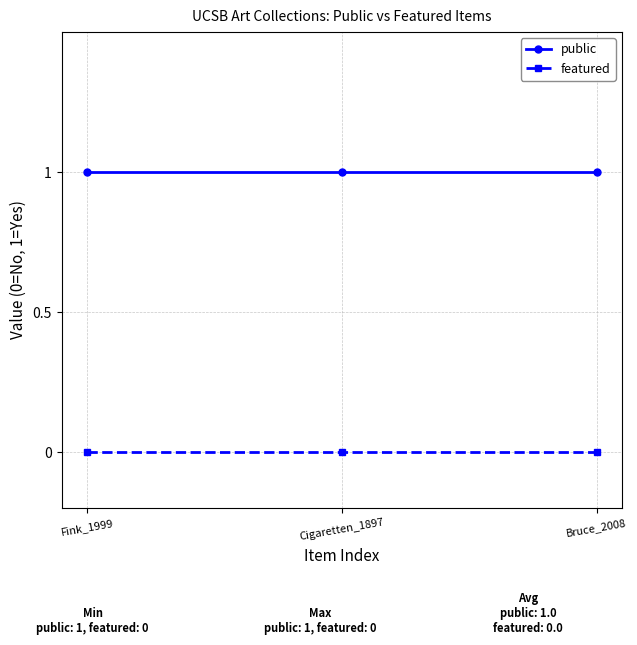

What position from the right is Fink_1999?

3